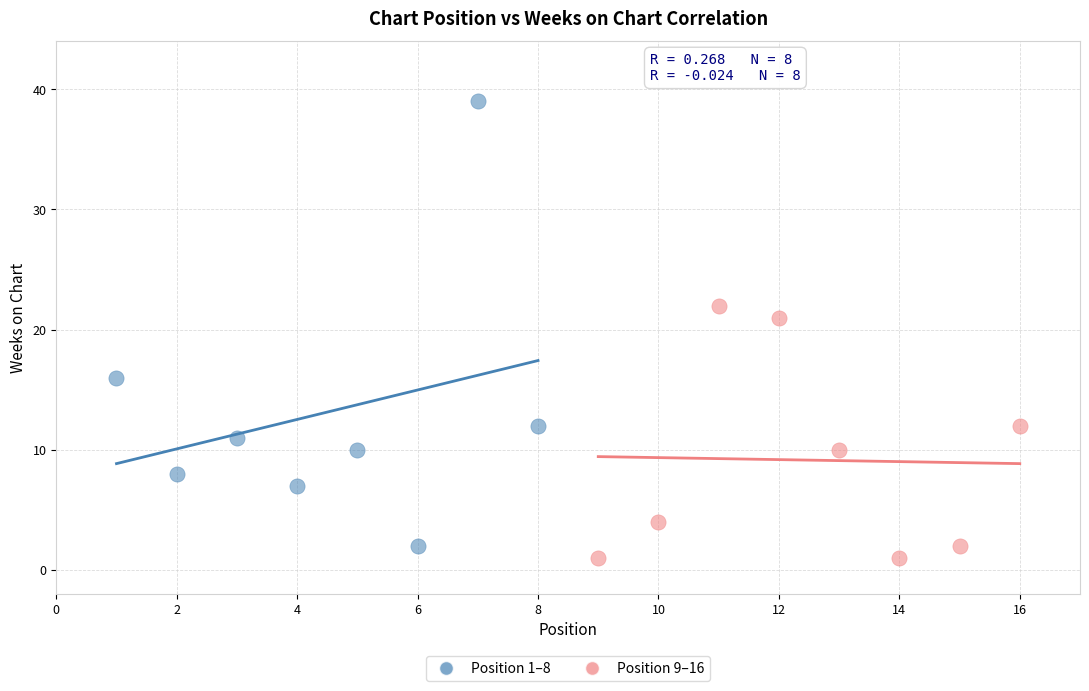

Which series reaches the maximum Y coordinate?

Position 1–8